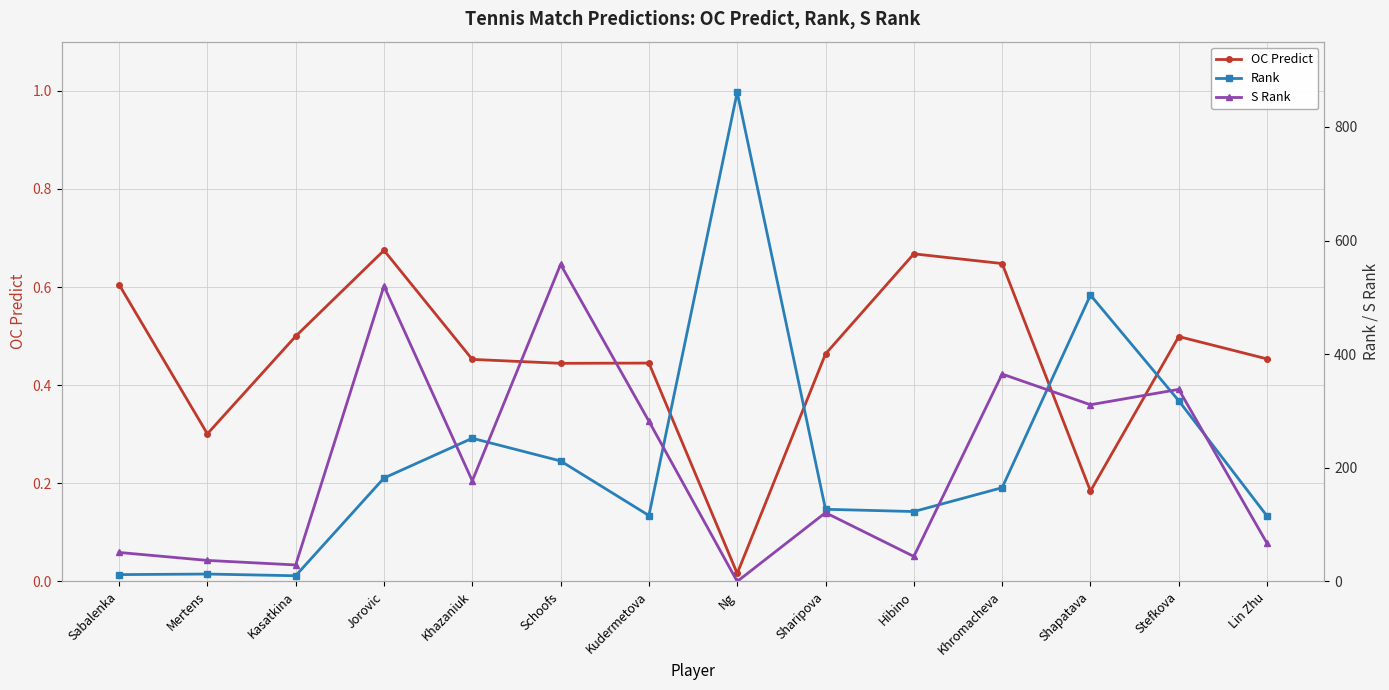

Reading right to left, list all the values displayed in this chart.

OC Predict: Lin Zhu=0.5	Stefkova=0.5	Shapatava=0.2	Khromacheva=0.6	Hibino=0.7	Sharipova=0.5	Ng=0.0	Kudermetova=0.4	Schoofs=0.4	Khazaniuk=0.5	Jorovic=0.7	Kasatkina=0.5	Mertens=0.3	Sabalenka=0.6
Rank: Lin Zhu=115.0	Stefkova=318.0	Shapatava=504.0	Khromacheva=165.0	Hibino=123.0	Sharipova=127.0	Ng=861.0	Kudermetova=116.0	Schoofs=212.0	Khazaniuk=252.0	Jorovic=182.0	Kasatkina=10.0	Mertens=13.0	Sabalenka=12.0
S Rank: Lin Zhu=67.0	Stefkova=338.0	Shapatava=311.0	Khromacheva=365.0	Hibino=44.0	Sharipova=121.0	Ng=0.0	Kudermetova=282.0	Schoofs=558.0	Khazaniuk=177.0	Jorovic=520.0	Kasatkina=29.0	Mertens=37.0	Sabalenka=51.0